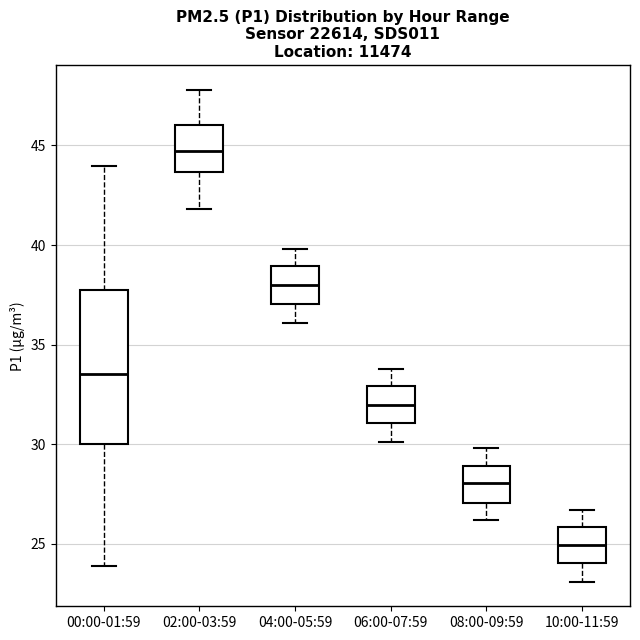

Reading left to right, read every box against the y-axis: the position of its median line, the range the box covers, and the ends of its whiskers. The values are not printed on the chart, so give them approximately, as read against the axis.

00:00-01:59: median 33.5, box 30.0 to 37.5, whiskers 24.0 to 44.0
02:00-03:59: median 44.5, box 43.5 to 46.0, whiskers 42.0 to 48.0
04:00-05:59: median 38.0, box 37.0 to 39.0, whiskers 36.0 to 40.0
06:00-07:59: median 32.0, box 31.0 to 33.0, whiskers 30.0 to 34.0
08:00-09:59: median 28.0, box 27.0 to 29.0, whiskers 26.0 to 30.0
10:00-11:59: median 25.0, box 24.0 to 26.0, whiskers 23.0 to 26.5